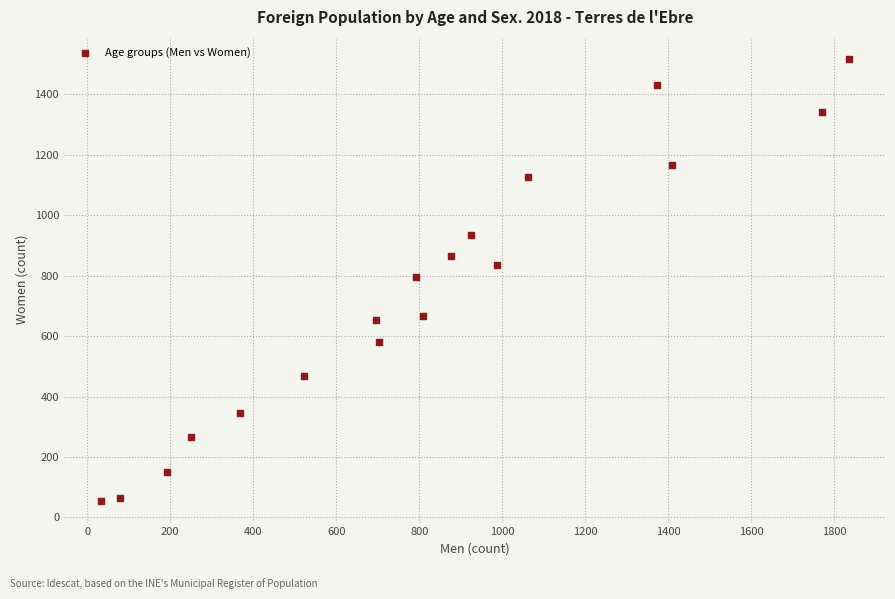

What is the range of X values (max minus min)?

1801